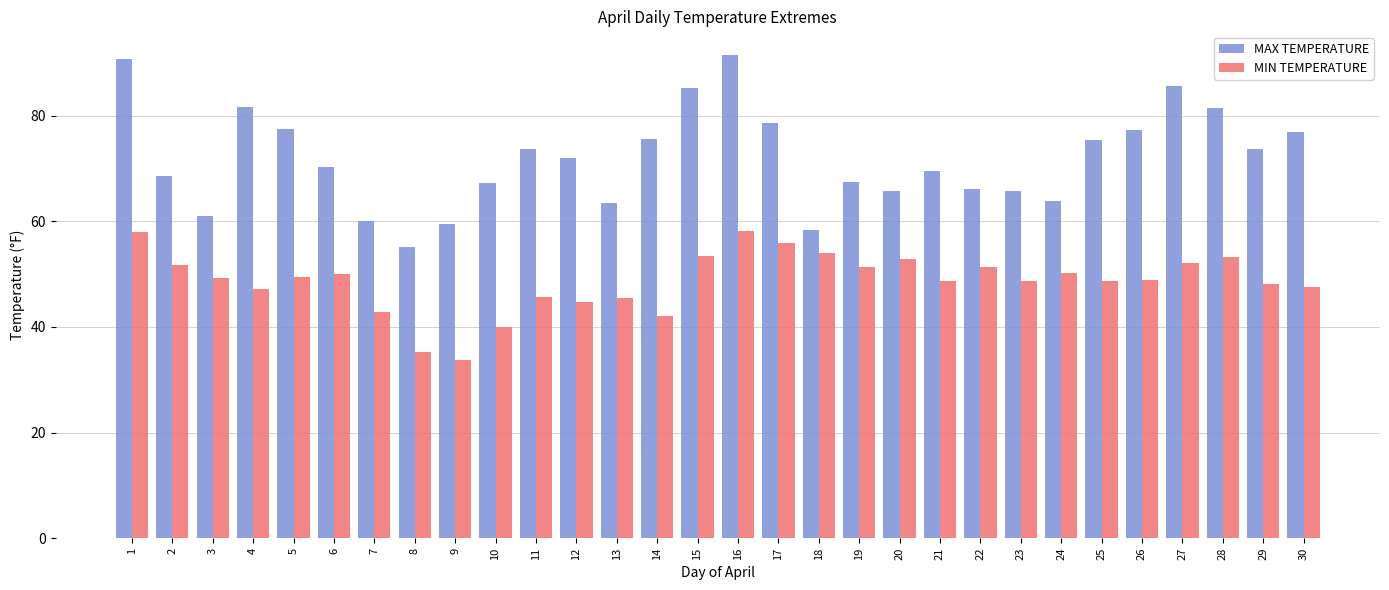

What is the spread (max minus min) of values at 1?

32.8